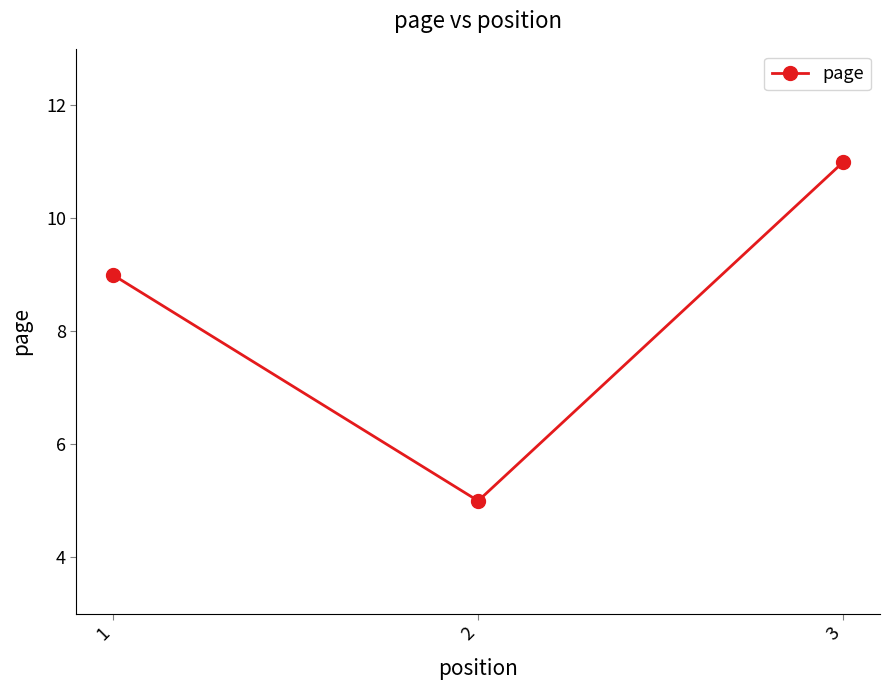

Rank the categories by value from highest to lowest.

3, 1, 2